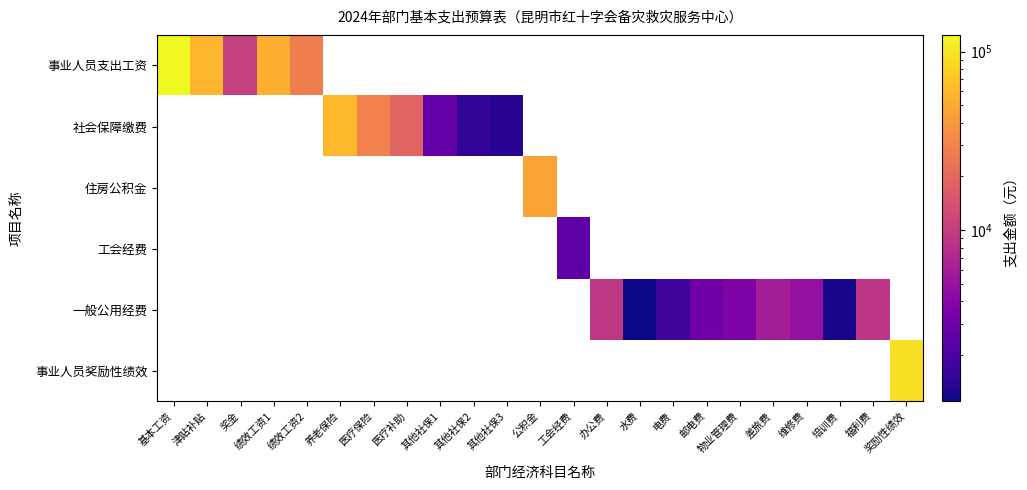

Reading right to left, list all the values displayed in this chart.

事业人员支出工资: 奖励性绩效=0.0	福利费=0.0	培训费=0.0	维修费=0.0	差旅费=0.0	物业管理费=0.0	邮电费=0.0	电费=0.0	水费=0.0	办公费=0.0	工会经费=0.0	公积金=0.0	其他社保3=0.0	其他社保2=0.0	其他社保1=0.0	医疗补助=0.0	医疗保险=0.0	养老保险=0.0	绩效工资2=28032.0	绩效工资1=53580.0	奖金=10333.0	津贴补贴=58980.0	基本工资=123996.0
社会保障缴费: 奖励性绩效=0.0	福利费=0.0	培训费=0.0	维修费=0.0	差旅费=0.0	物业管理费=0.0	邮电费=0.0	电费=0.0	水费=0.0	办公费=0.0	工会经费=0.0	公积金=0.0	其他社保3=1368.0	其他社保2=1494.0	其他社保1=2640.0	医疗补助=18870.0	医疗保险=29790.0	养老保险=60360.0	绩效工资2=0.0	绩效工资1=0.0	奖金=0.0	津贴补贴=0.0	基本工资=0.0
住房公积金: 奖励性绩效=0.0	福利费=0.0	培训费=0.0	维修费=0.0	差旅费=0.0	物业管理费=0.0	邮电费=0.0	电费=0.0	水费=0.0	办公费=0.0	工会经费=0.0	公积金=46800.0	其他社保3=0.0	其他社保2=0.0	其他社保1=0.0	医疗补助=0.0	医疗保险=0.0	养老保险=0.0	绩效工资2=0.0	绩效工资1=0.0	奖金=0.0	津贴补贴=0.0	基本工资=0.0
工会经费: 奖励性绩效=0.0	福利费=0.0	培训费=0.0	维修费=0.0	差旅费=0.0	物业管理费=0.0	邮电费=0.0	电费=0.0	水费=0.0	办公费=0.0	工会经费=2479.9	公积金=0.0	其他社保3=0.0	其他社保2=0.0	其他社保1=0.0	医疗补助=0.0	医疗保险=0.0	养老保险=0.0	绩效工资2=0.0	绩效工资1=0.0	奖金=0.0	津贴补贴=0.0	基本工资=0.0
一般公用经费: 奖励性绩效=0.0	福利费=9000.0	培训费=1200.0	维修费=4800.0	差旅费=6000.0	物业管理费=3600.0	邮电费=3030.0	电费=1701.0	水费=1101.0	办公费=9324.0	工会经费=0.0	公积金=0.0	其他社保3=0.0	其他社保2=0.0	其他社保1=0.0	医疗补助=0.0	医疗保险=0.0	养老保险=0.0	绩效工资2=0.0	绩效工资1=0.0	奖金=0.0	津贴补贴=0.0	基本工资=0.0
事业人员奖励性绩效: 奖励性绩效=93600.0	福利费=0.0	培训费=0.0	维修费=0.0	差旅费=0.0	物业管理费=0.0	邮电费=0.0	电费=0.0	水费=0.0	办公费=0.0	工会经费=0.0	公积金=0.0	其他社保3=0.0	其他社保2=0.0	其他社保1=0.0	医疗补助=0.0	医疗保险=0.0	养老保险=0.0	绩效工资2=0.0	绩效工资1=0.0	奖金=0.0	津贴补贴=0.0	基本工资=0.0